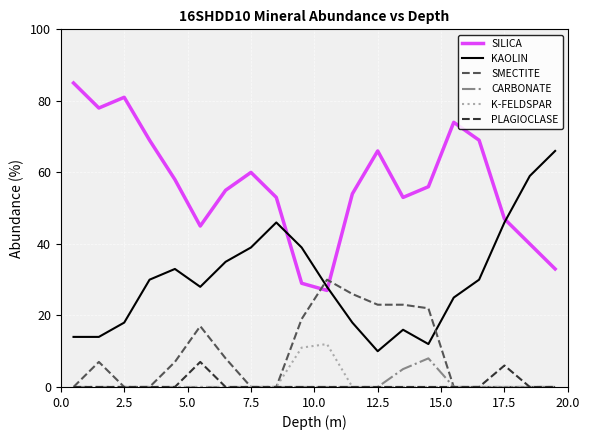

True or false: KAOLIN and CARBONATE cross at least once.

False